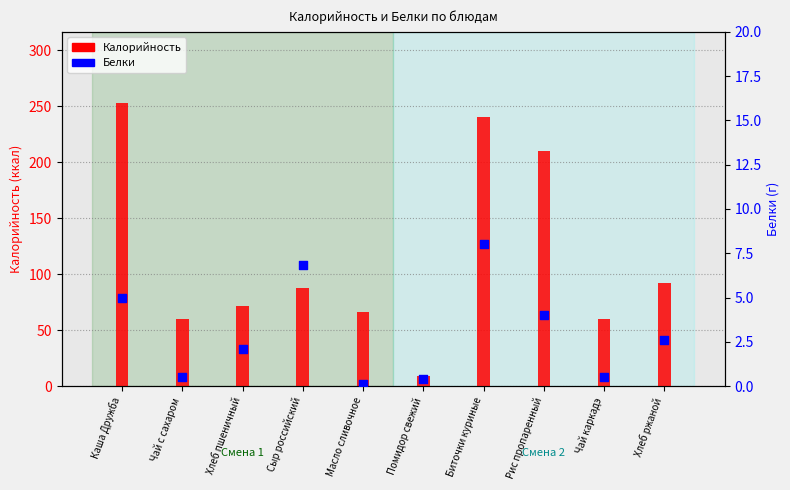

What is the total value across all series at Биточки куриные?

248.0